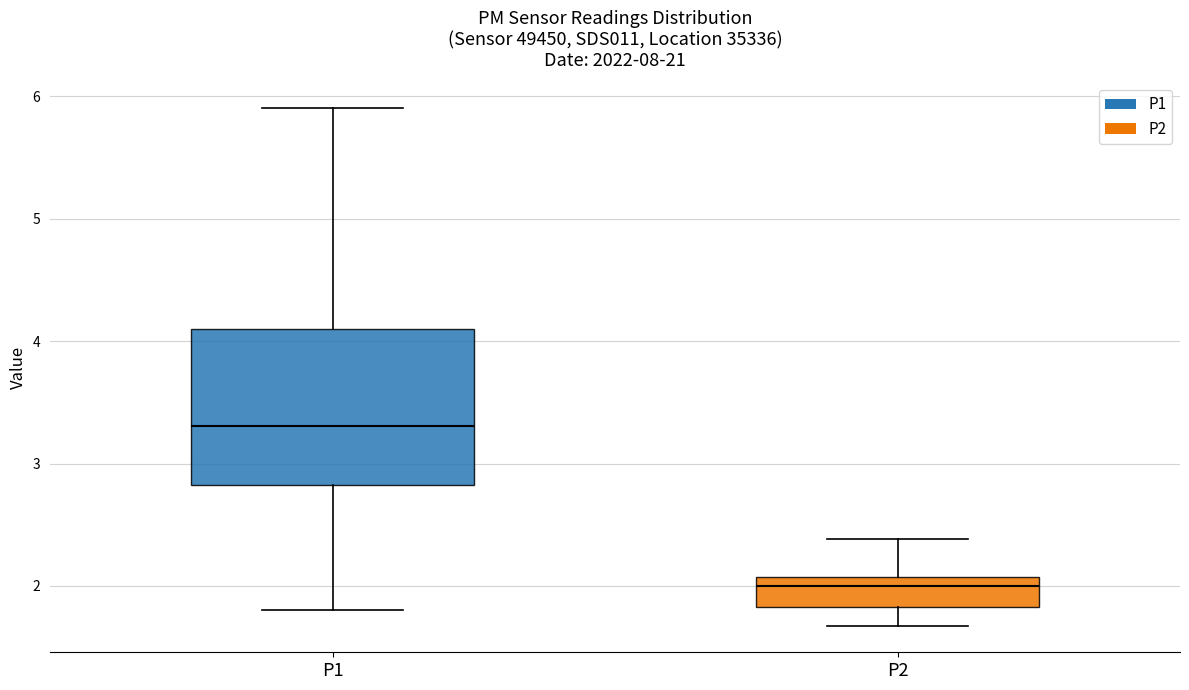

Reading left to right, read every box against the y-axis: the position of its median line, the range the box covers, and the ends of its whiskers. The values are not printed on the chart, so give them approximately, as read against the axis.

P1: median 3.3, box 2.8 to 4.1, whiskers 1.8 to 5.9
P2: median 2.0, box 1.8 to 2.1, whiskers 1.7 to 2.4